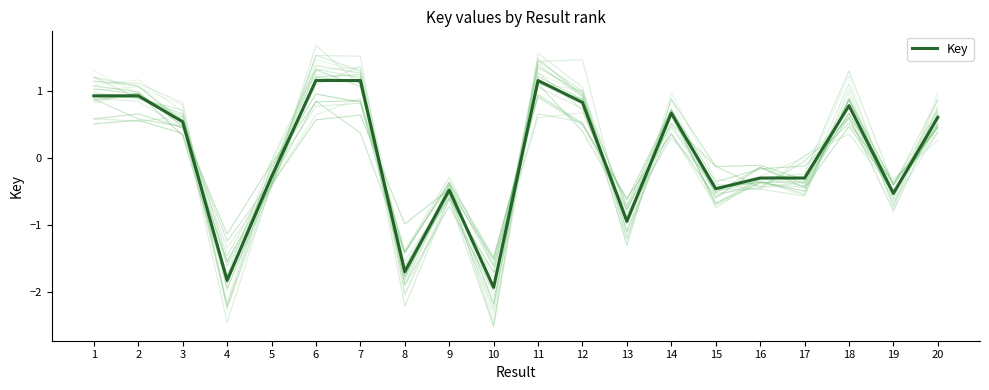

At which category does the chart reach its peak across all series?

6